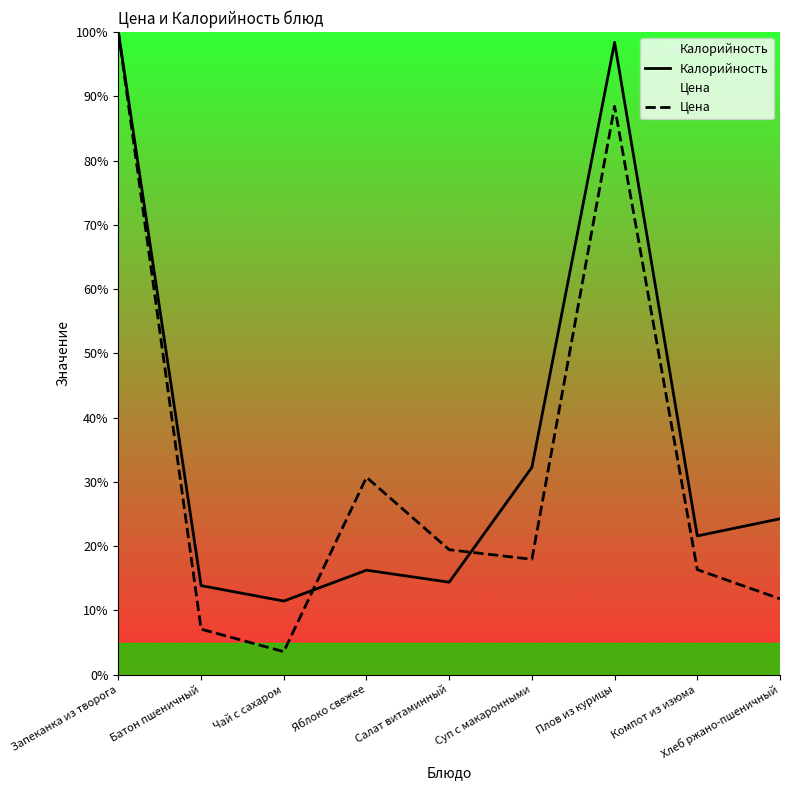

How many interior local valleys does the Калорийность series have?

3